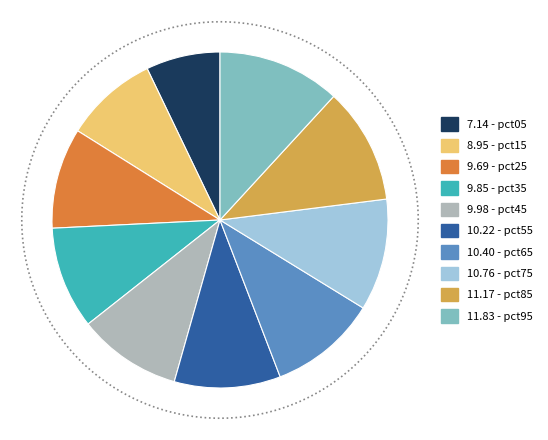

To the nearest percent, what portion does pct35 represent?

10%